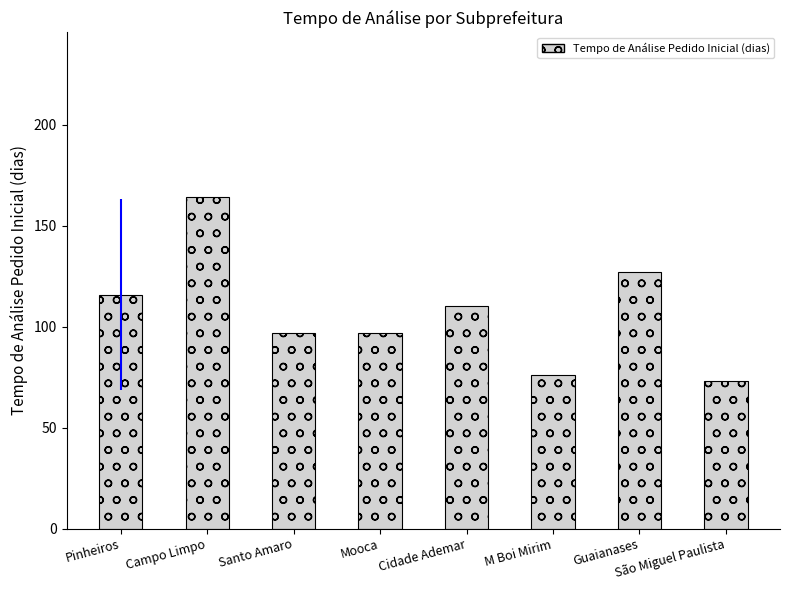

Are the bars grouped side by side (vs. stacked)?

No